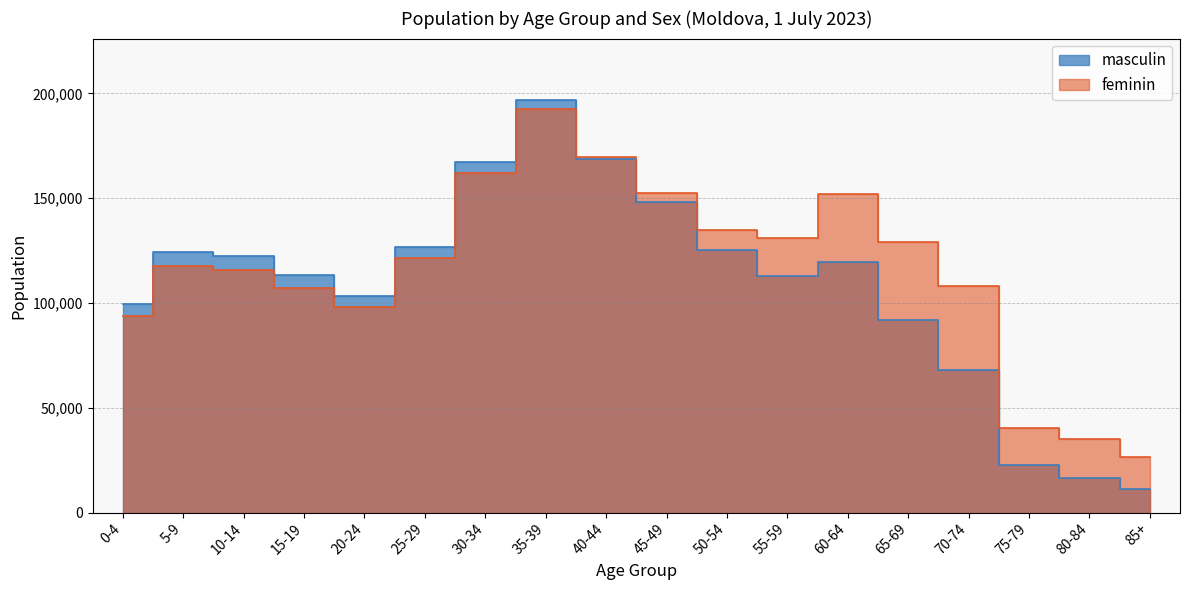

The value of feminin at 70-74 is 108126. True or false?

True